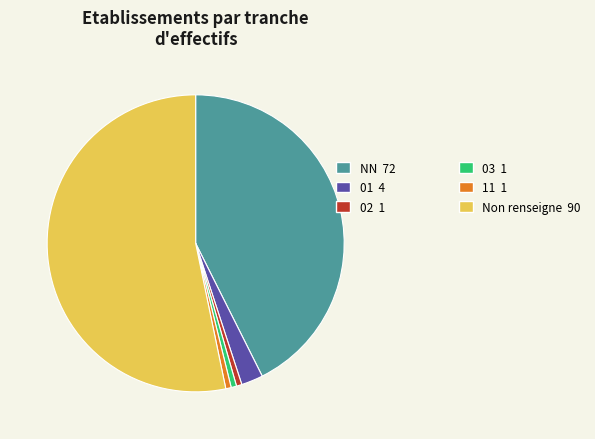

How many slices are in this pie chart?

6